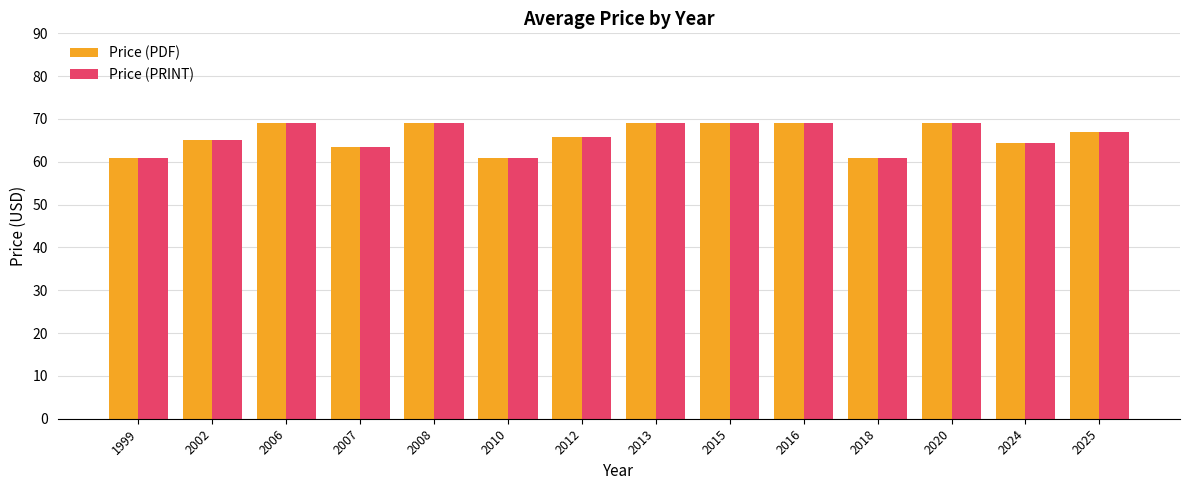

What is the difference between the maximum and second lowest values in the Price (PRINT) series?

8.0